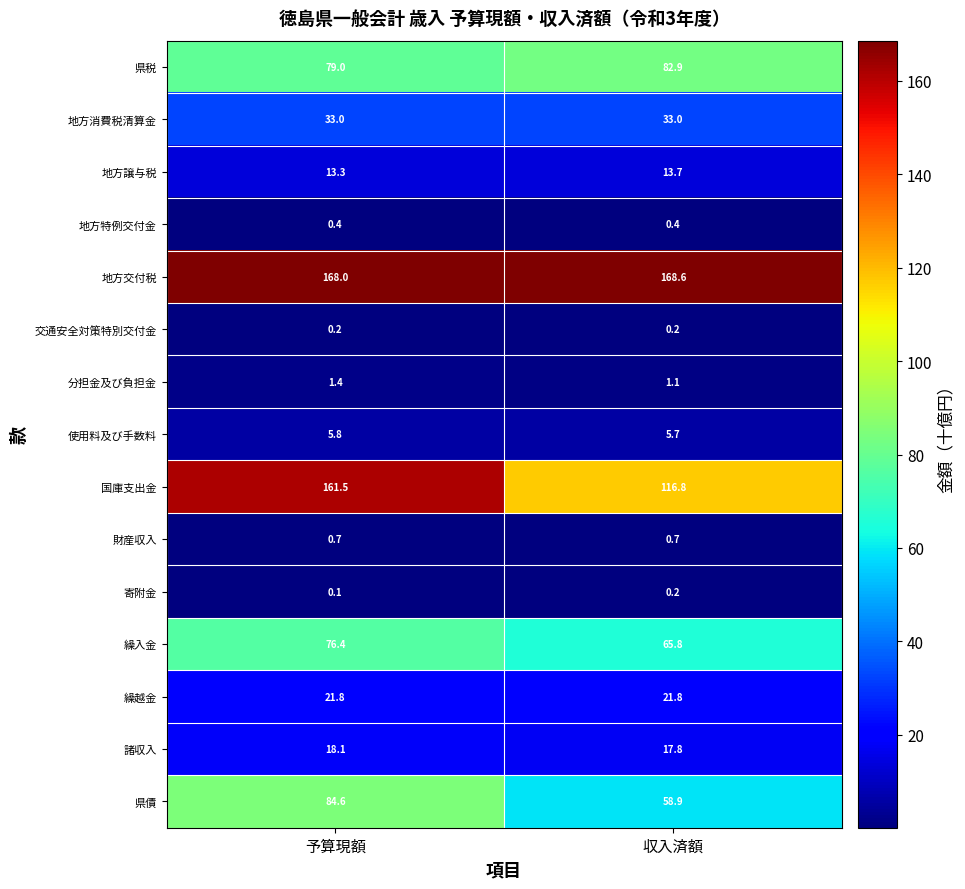

List the labels in order of 使用料及び手数料 value, smallest first.

収入済額, 予算現額